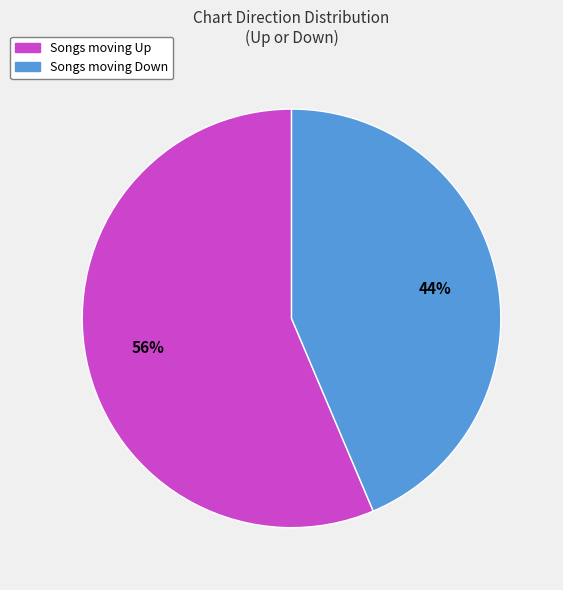

To the nearest percent, what is the average slice percentage?

50%